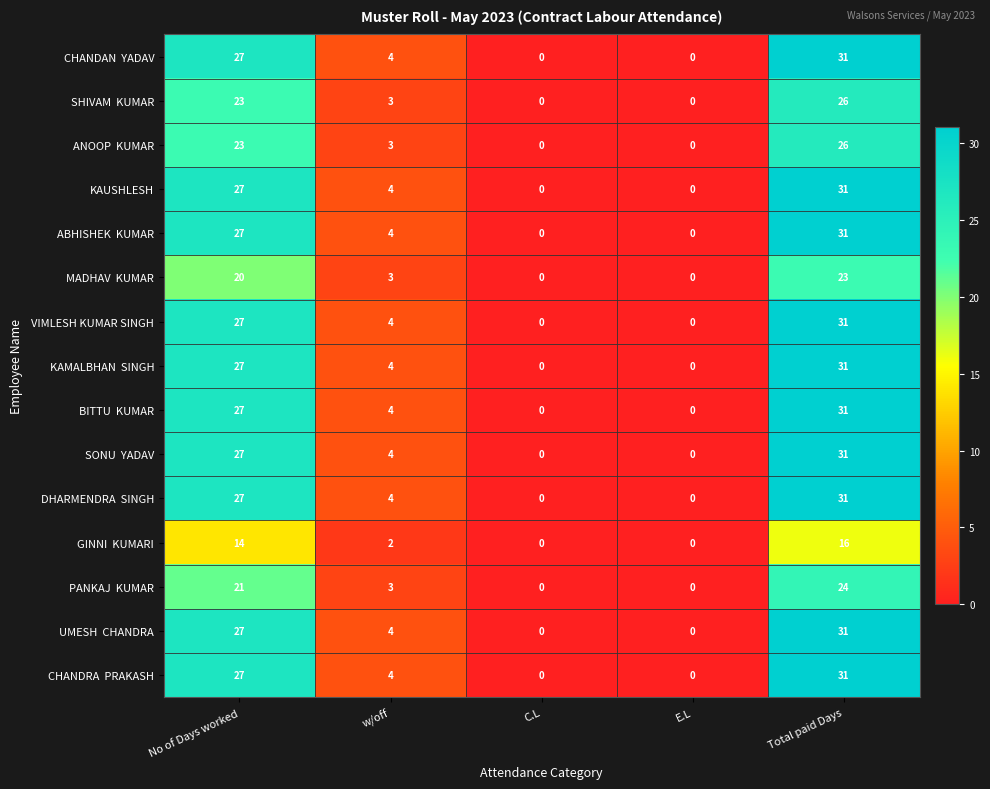

Which category has the highest value across all series?

Total paid Days